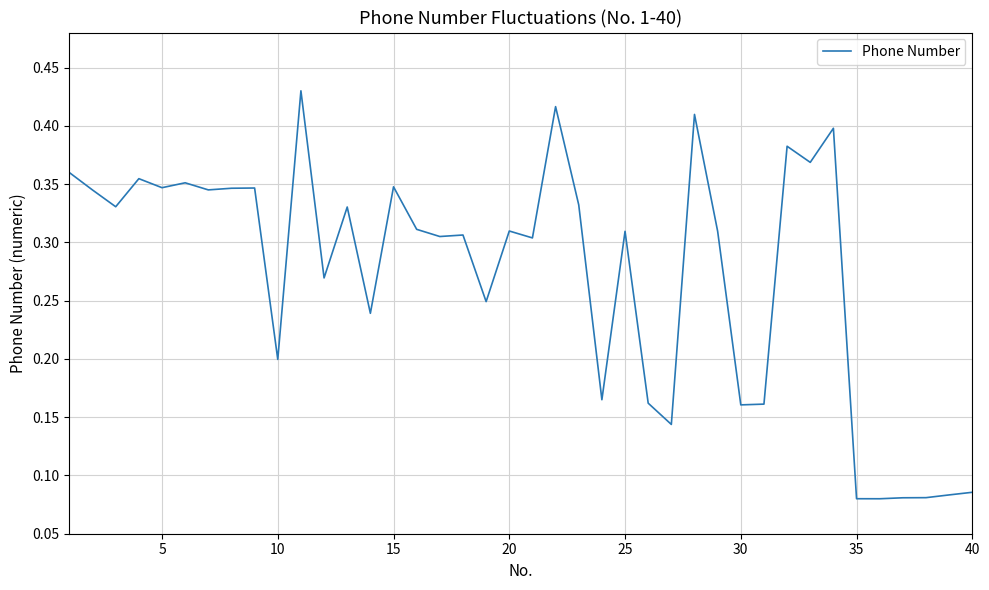

True or false: there are more than 2 points higher than both neighbors.

True